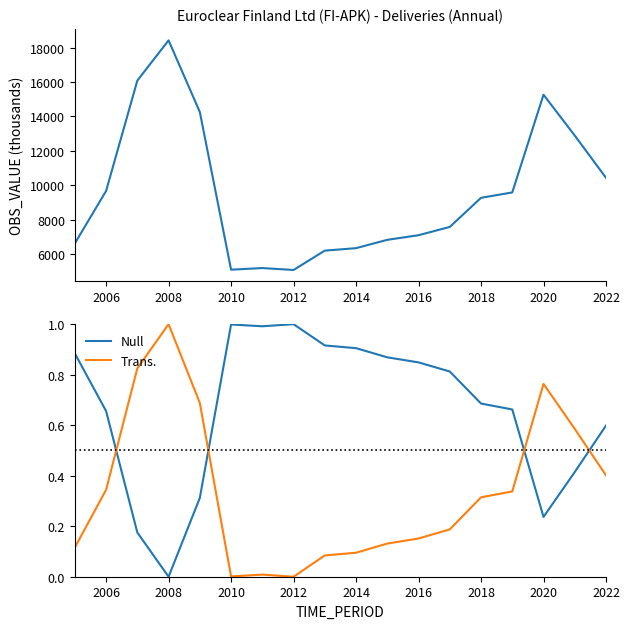

In Null, how many points are higher than both neighbors (excluding endpoints)?

2